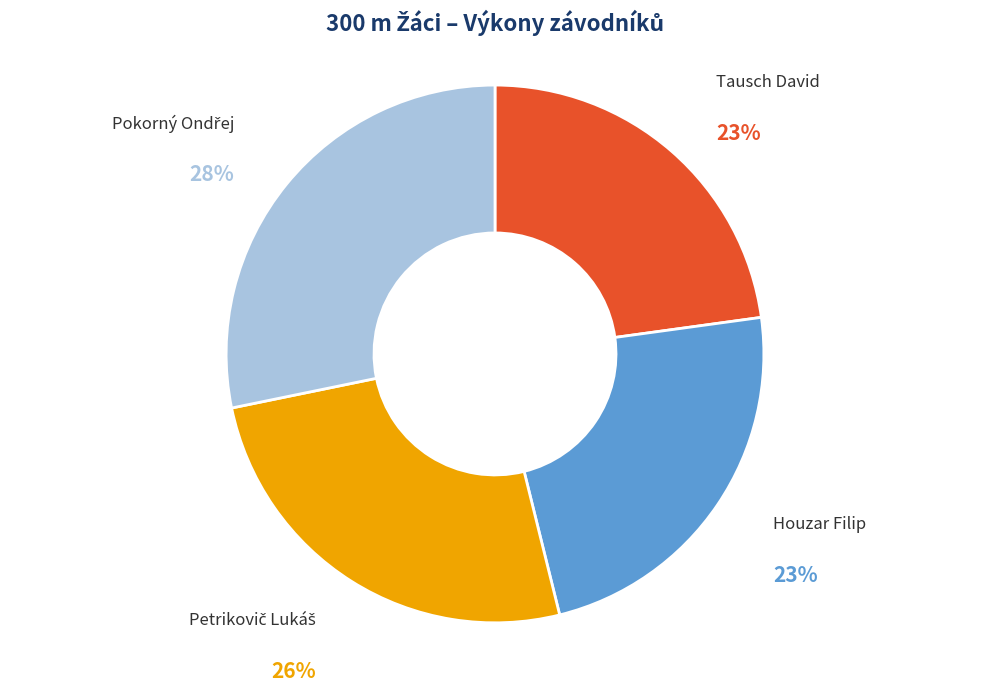

Is it true that Tausch David is 23% of the pie?

True